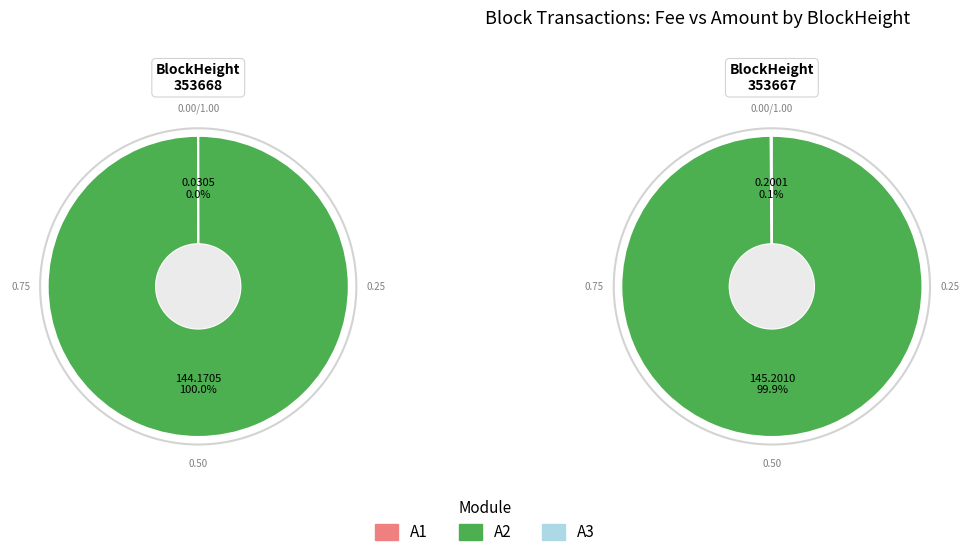

To the nearest percent, what is the average slice percentage?

50%